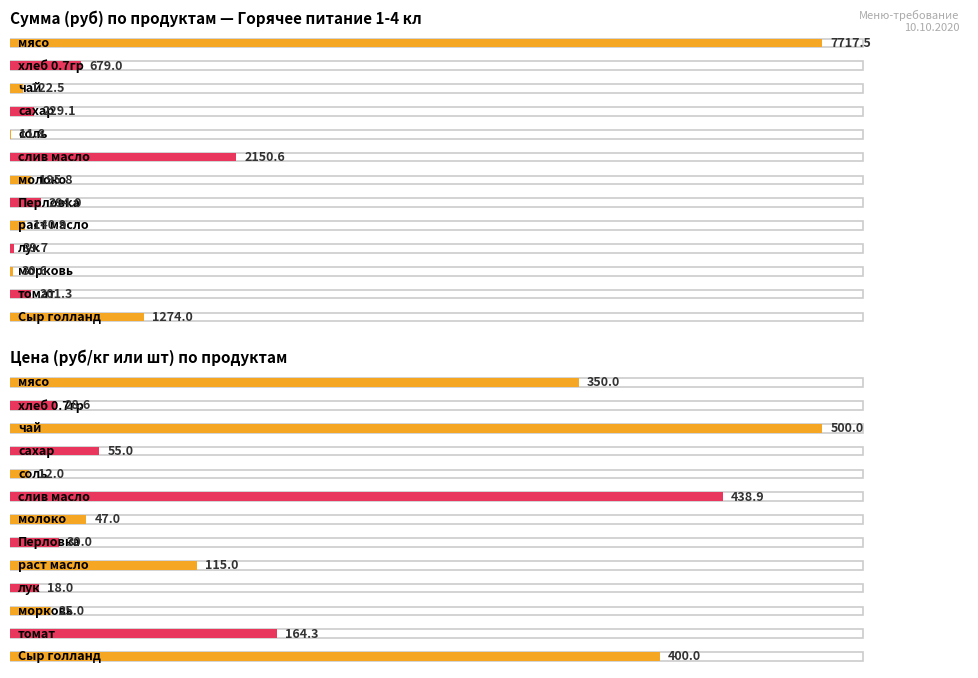

Which has a higher value, Сыр голланд or раст масло?

Сыр голланд